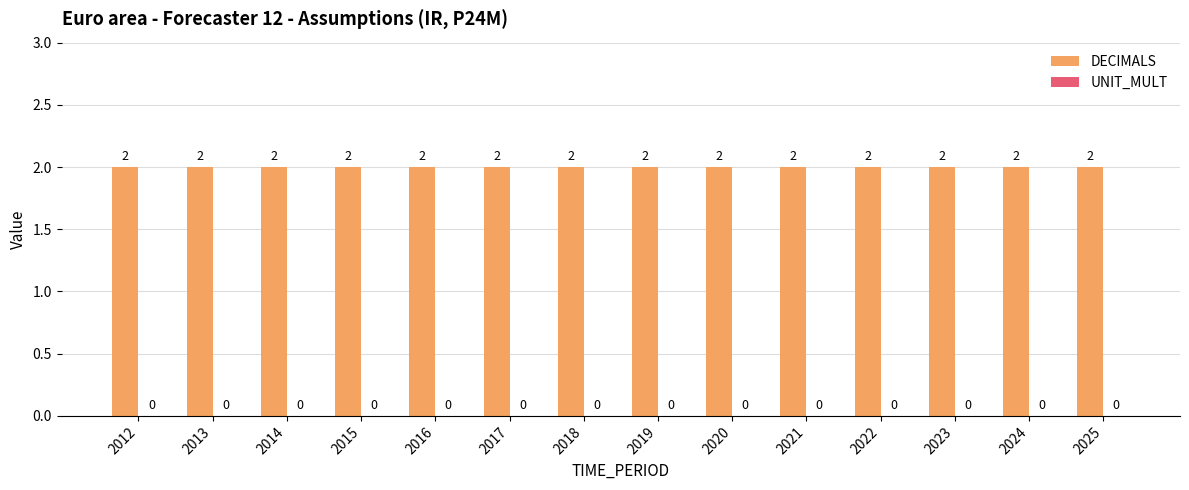

At which label does UNIT_MULT reach its peak?

2012